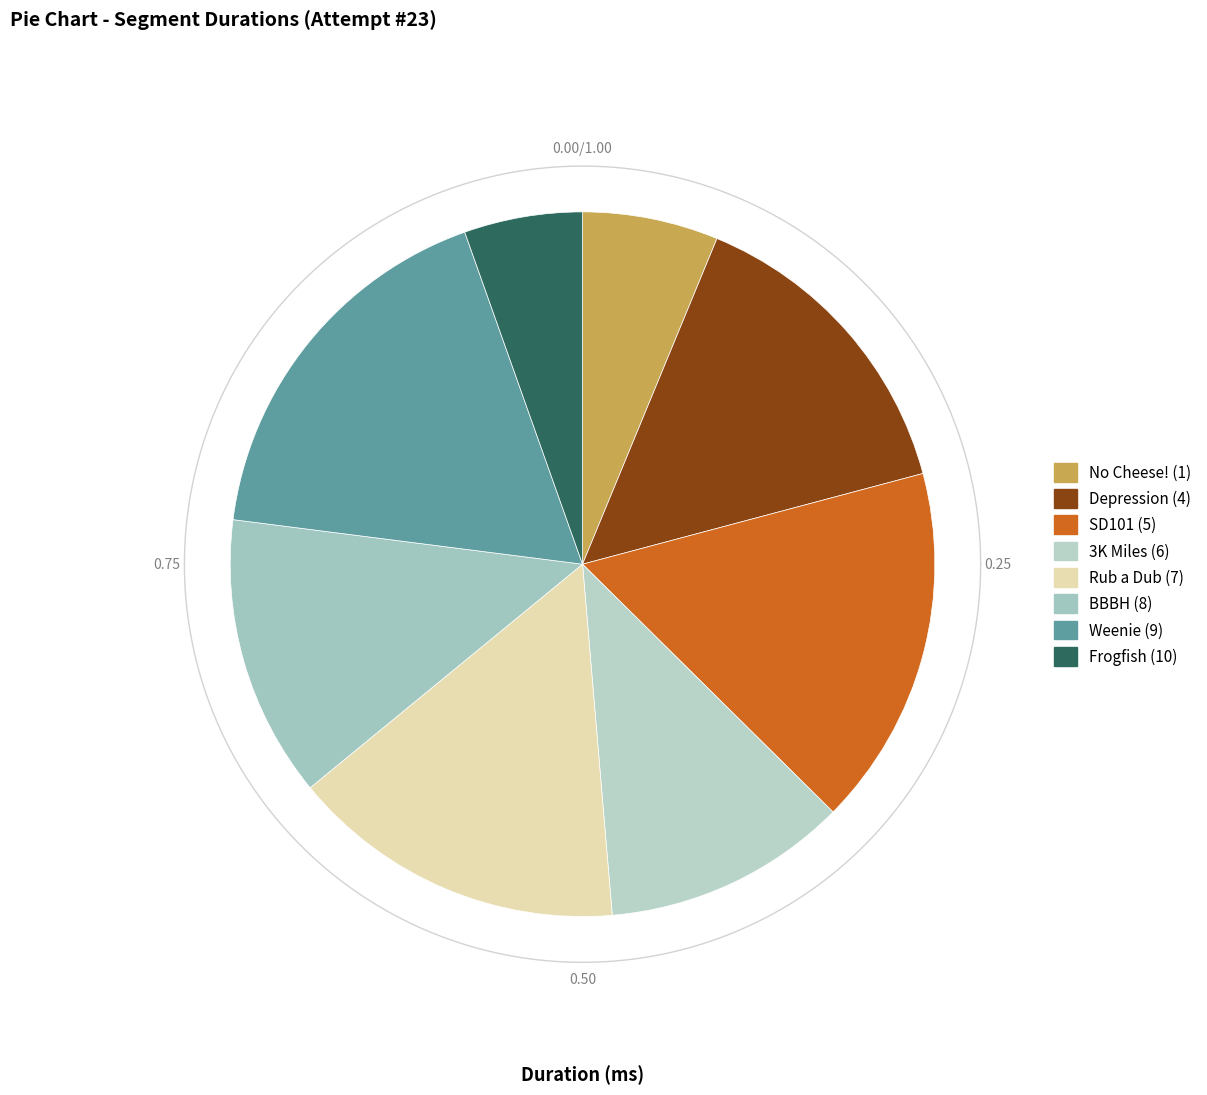

How many slices are in this pie chart?

8